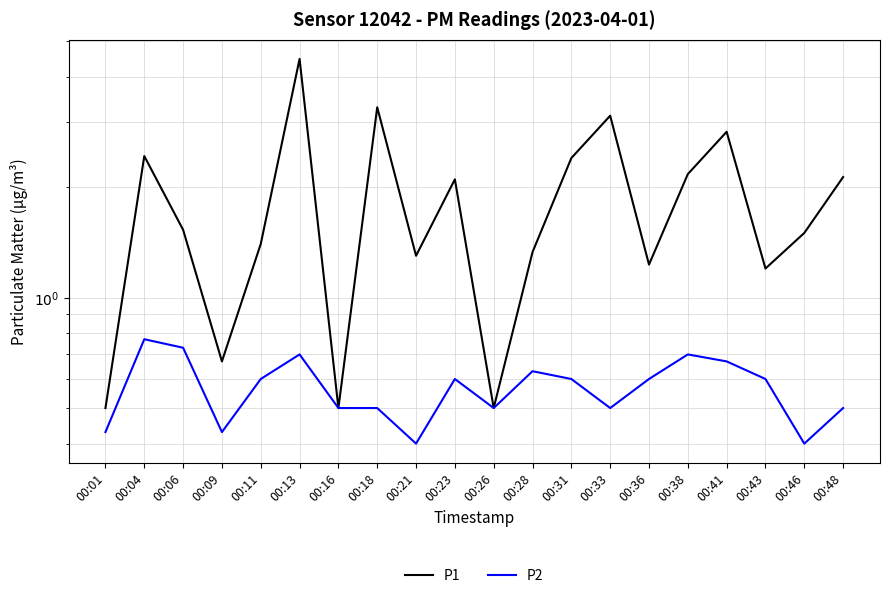

What value does the P2 series have at 00:41?

0.7